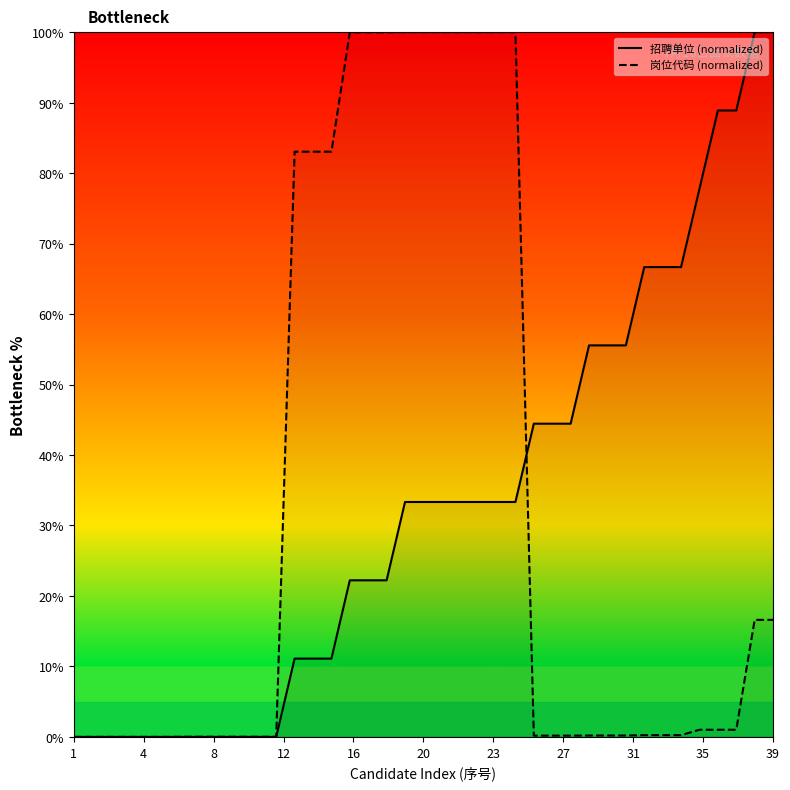

True or false: 岗位代码 (normalized) has more than 1 interior local peaks.

False